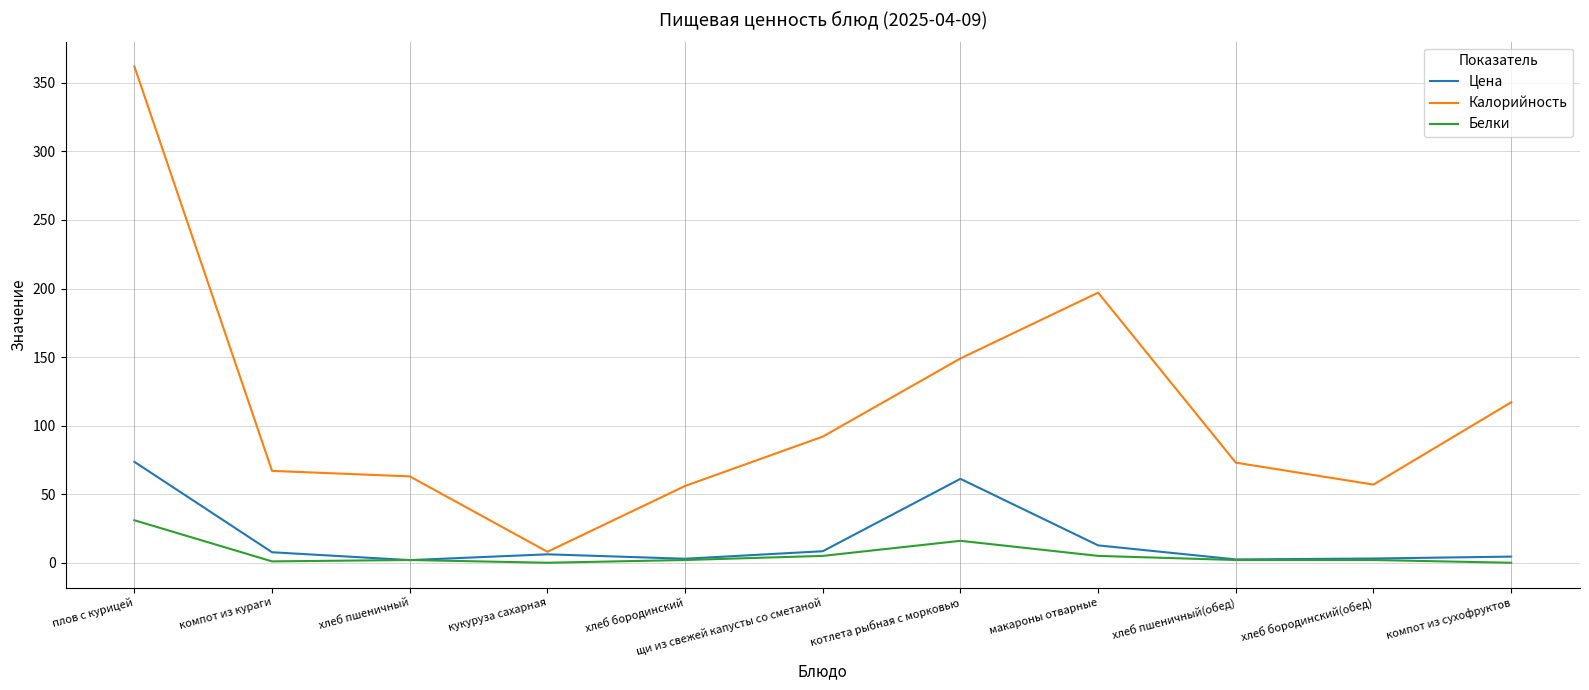

Is it true that Белки equals 18.2 at компот из сухофруктов?

False